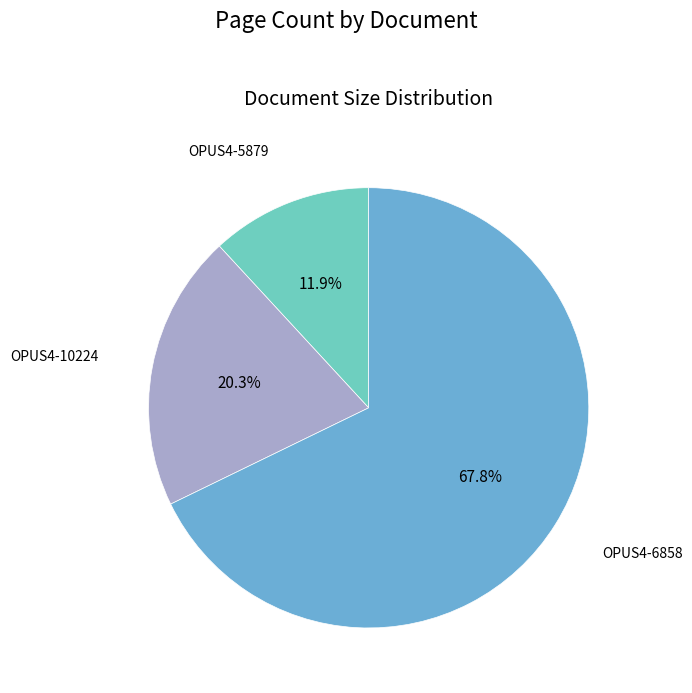

Is there any slice that represents more than half of the pie?

Yes